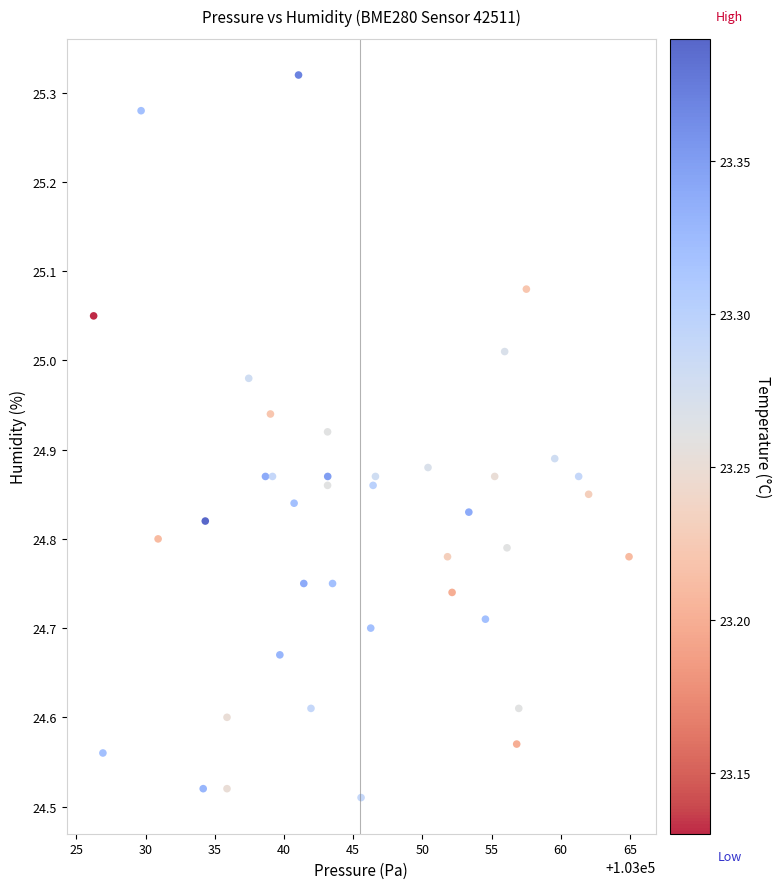

What is the range of X values (max minus min)?

38.7